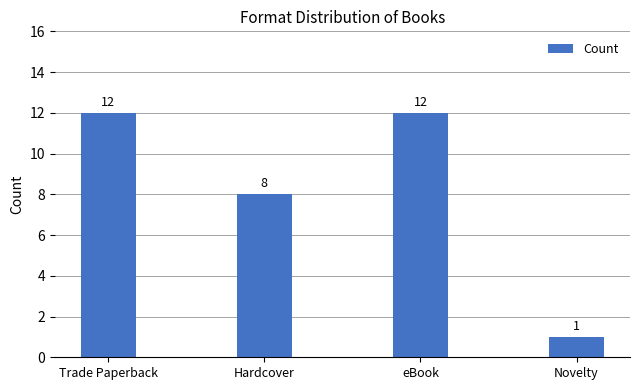

Count the values in the range 8 to 12.

3